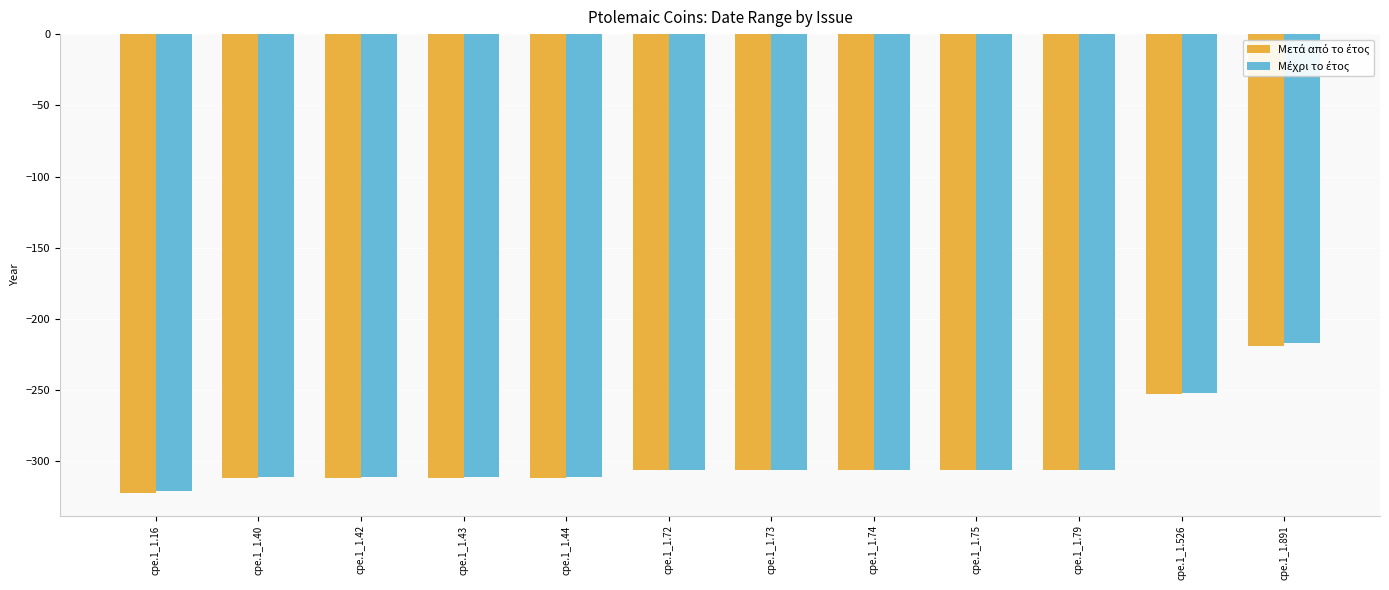

At which category is the sum across all series the highest?

cpe.1_1.891